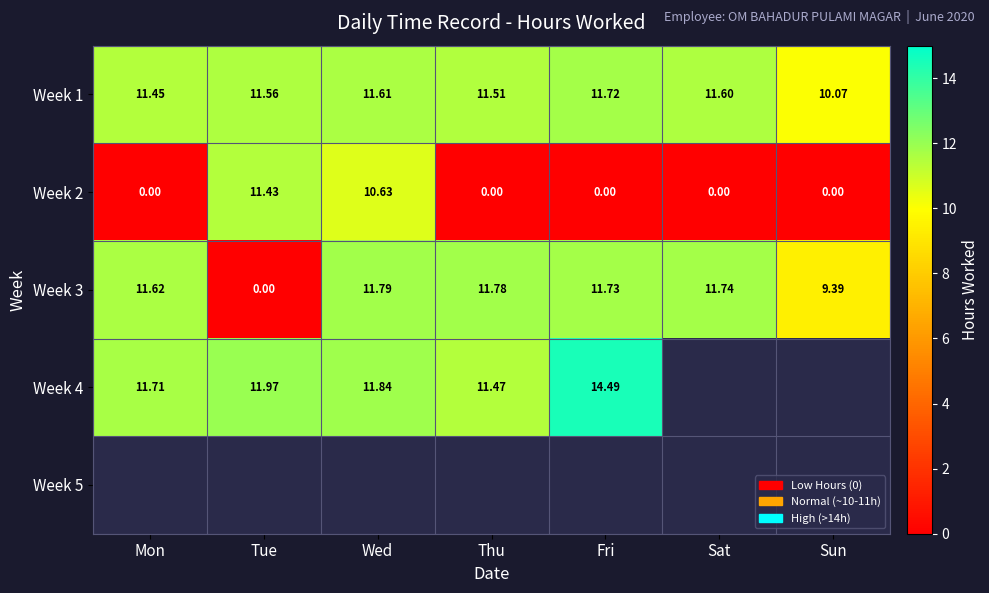

Where does the Week 3 series first go above 11?

Mon